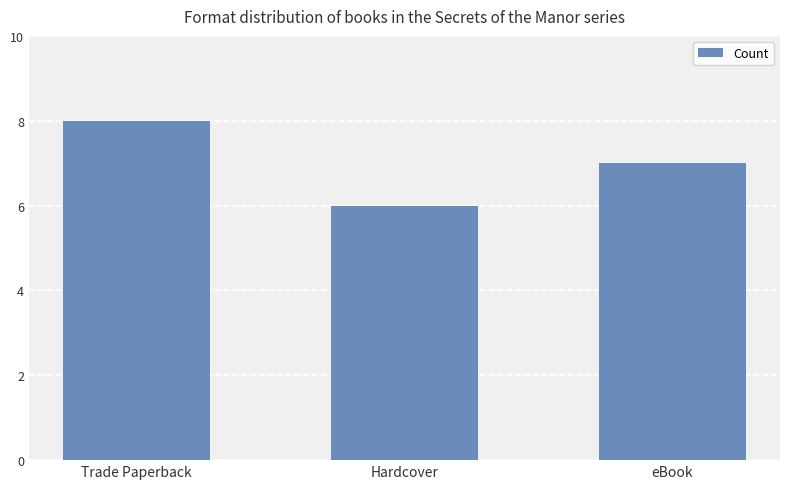

At which label does the data first exceed 7?

Trade Paperback